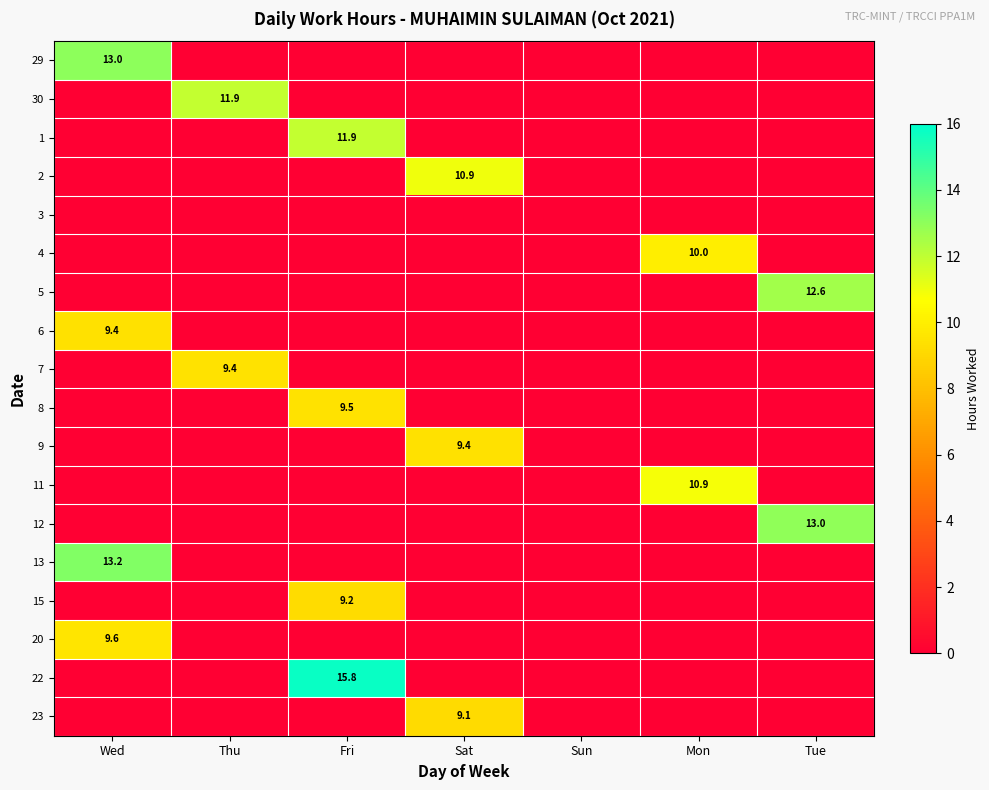

Is it true that 2 equals 10.9 at Sat?

True